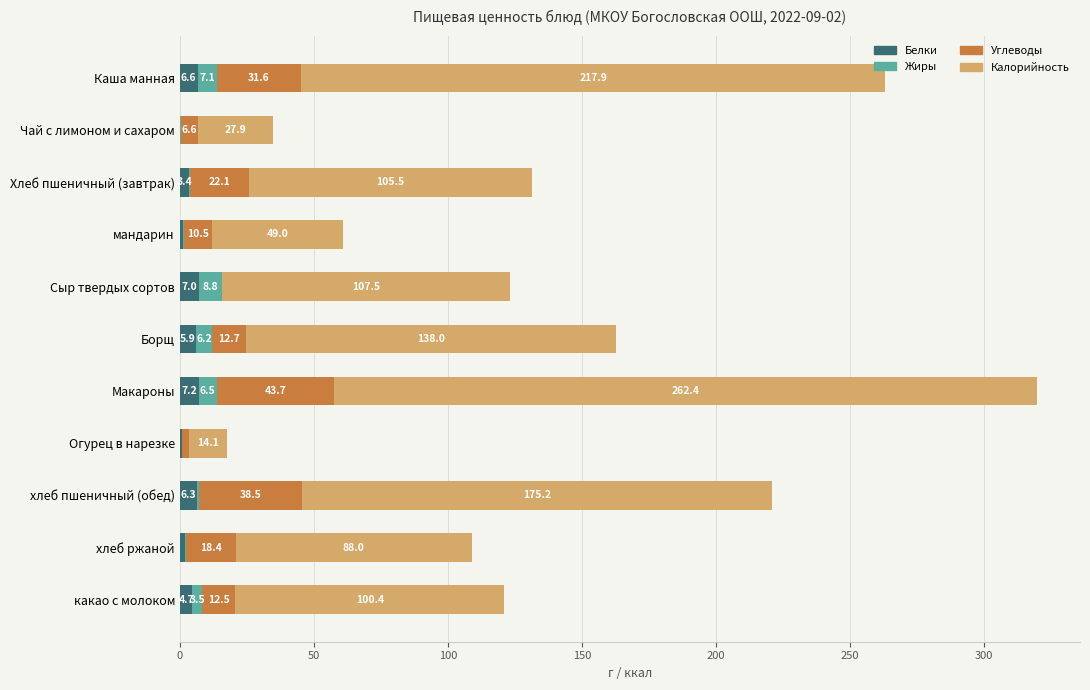

At which category is the sum across all series the highest?

Макароны